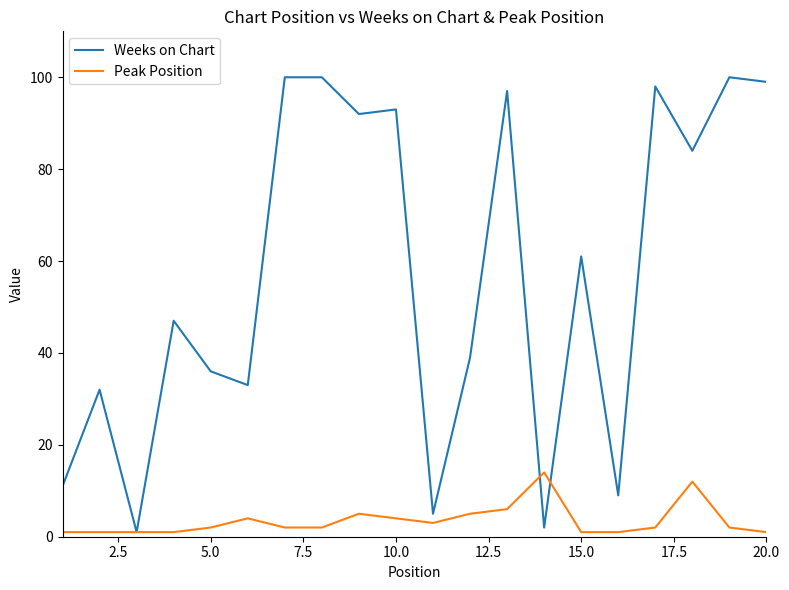

What is the greatest value displayed?

100